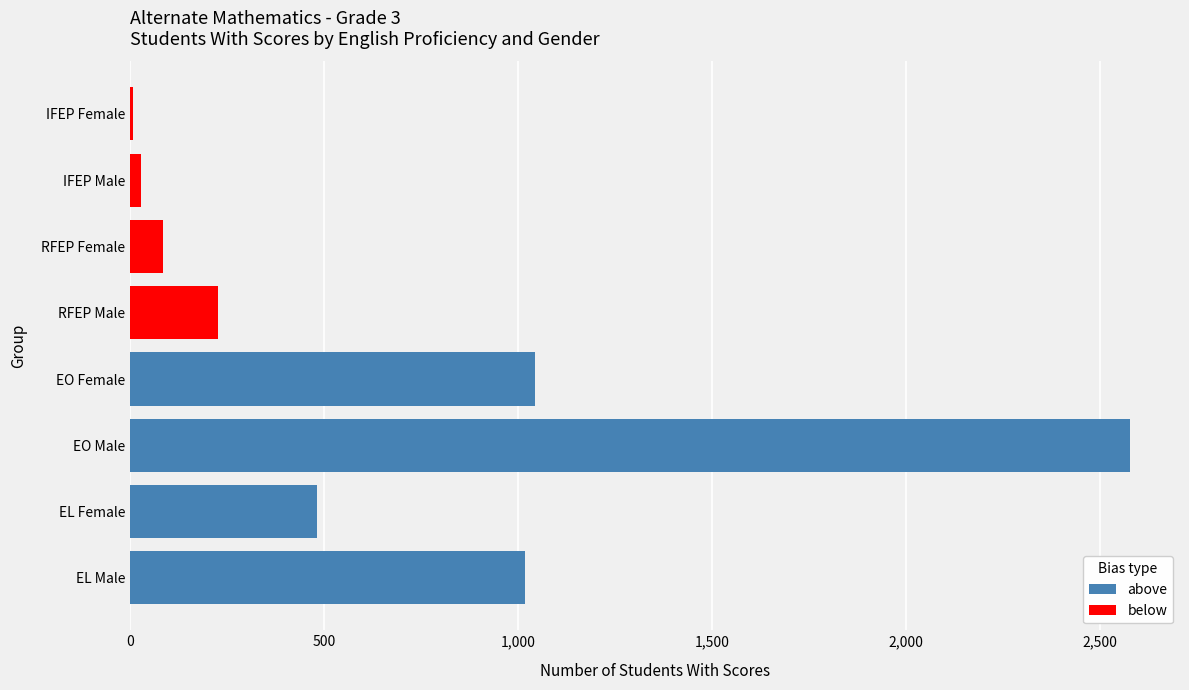

The value of above at EL Male is 1019. True or false?

True